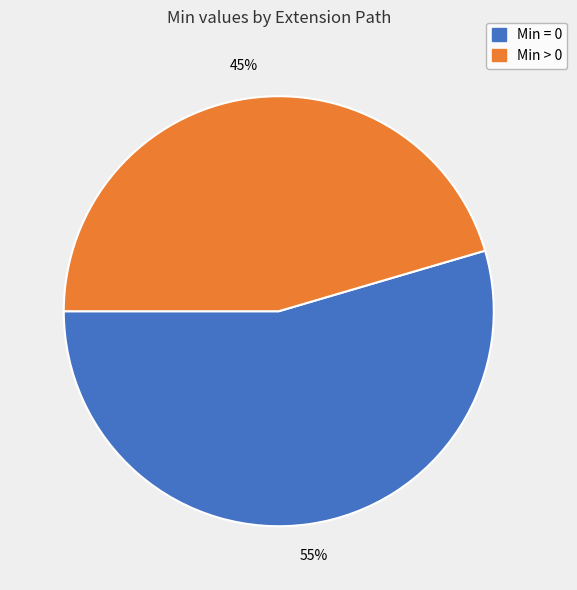

Count the number of slices in the pie.

2